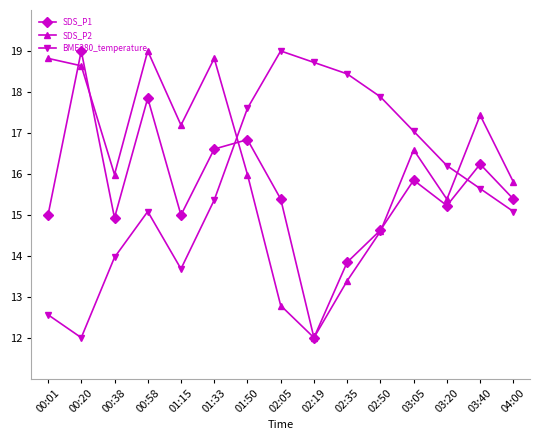

What is the total value across all series at 01:15?

45.9